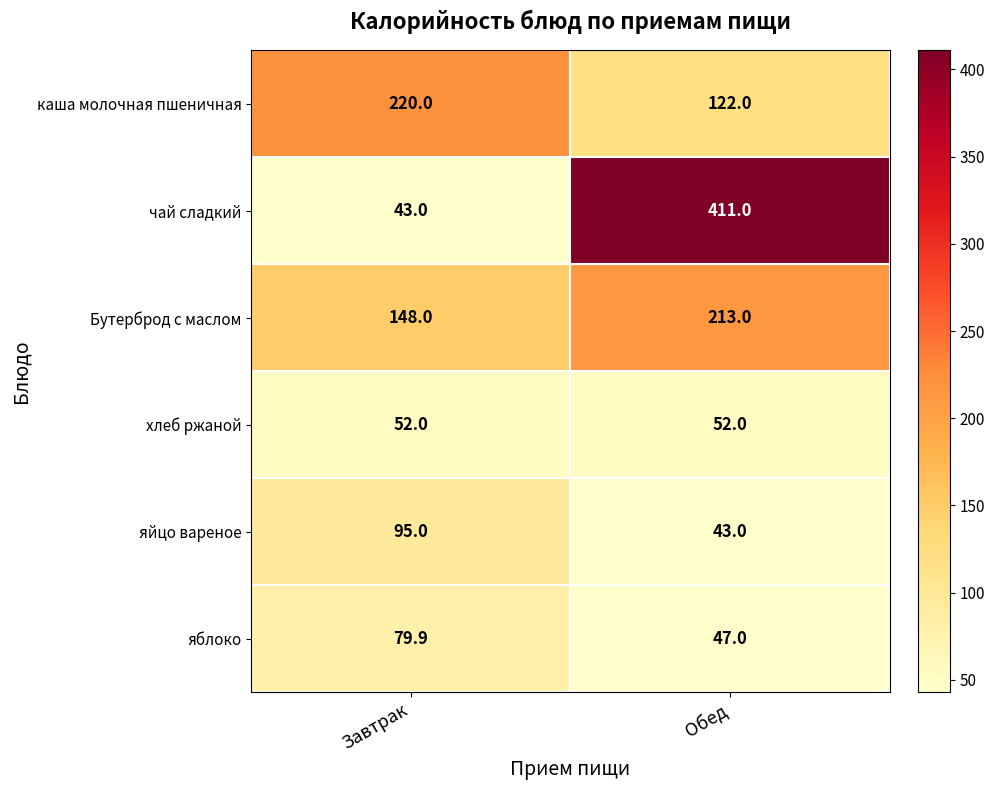

Which series changed the most between Завтрак and Обед?

чай сладкий